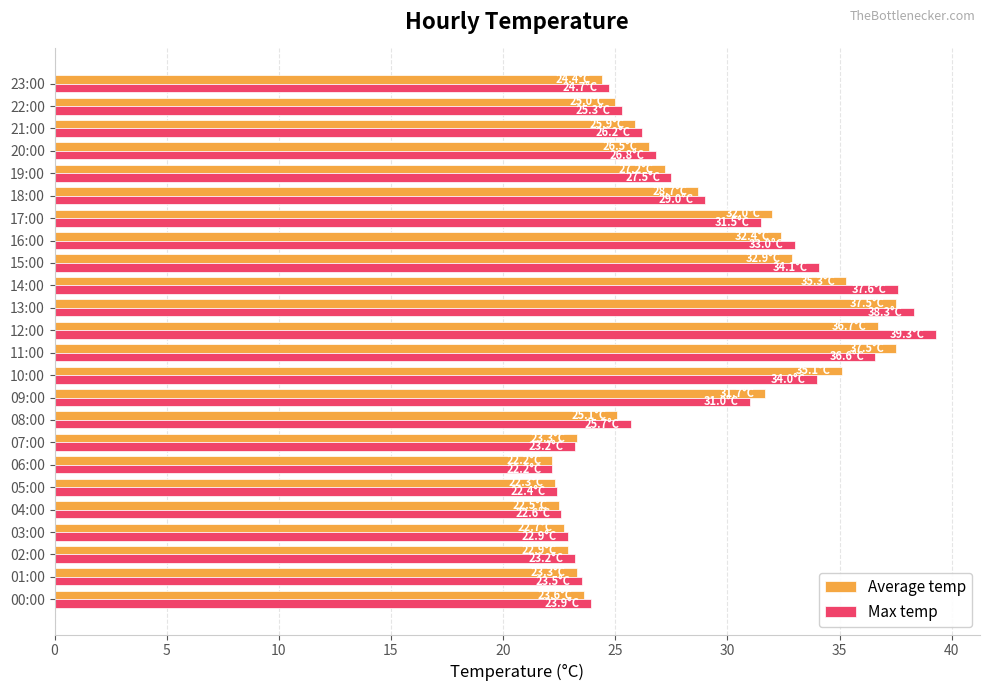

Is it true that Average temp equals 36.7 at 12:00?

True